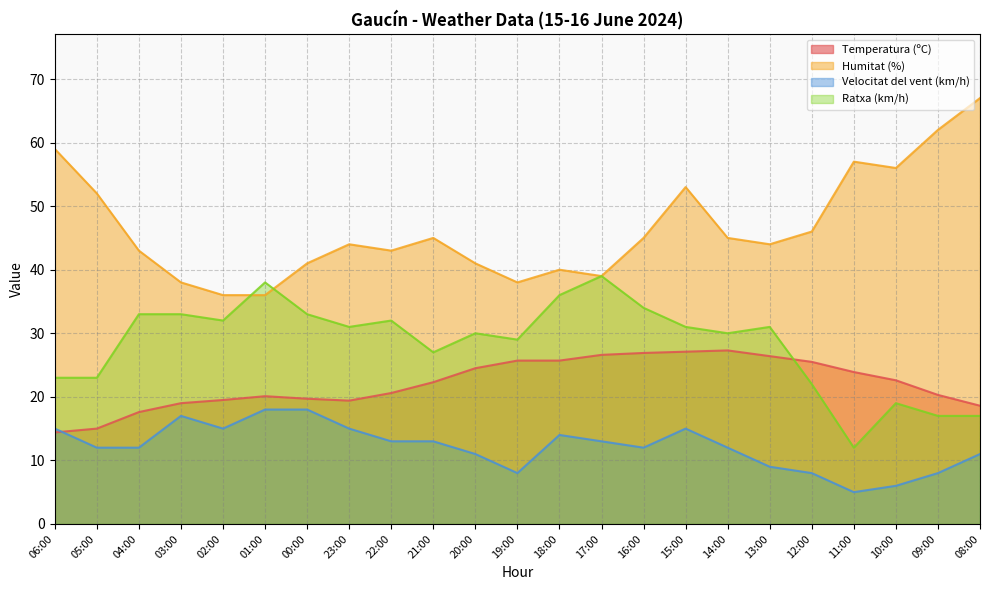

At which label is Humitat (%) closest to 51?

05:00